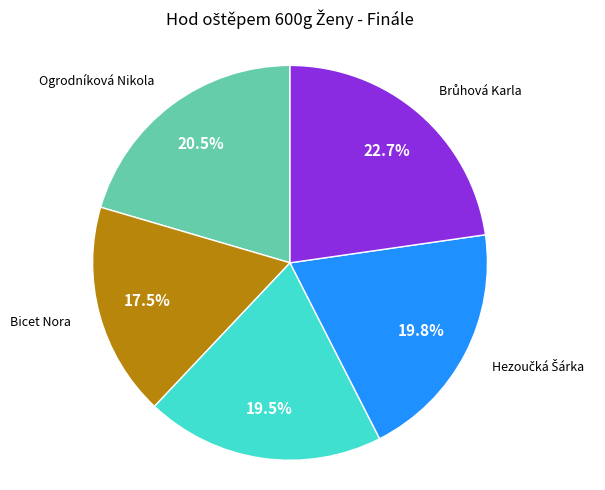

Is there any slice that represents more than half of the pie?

No